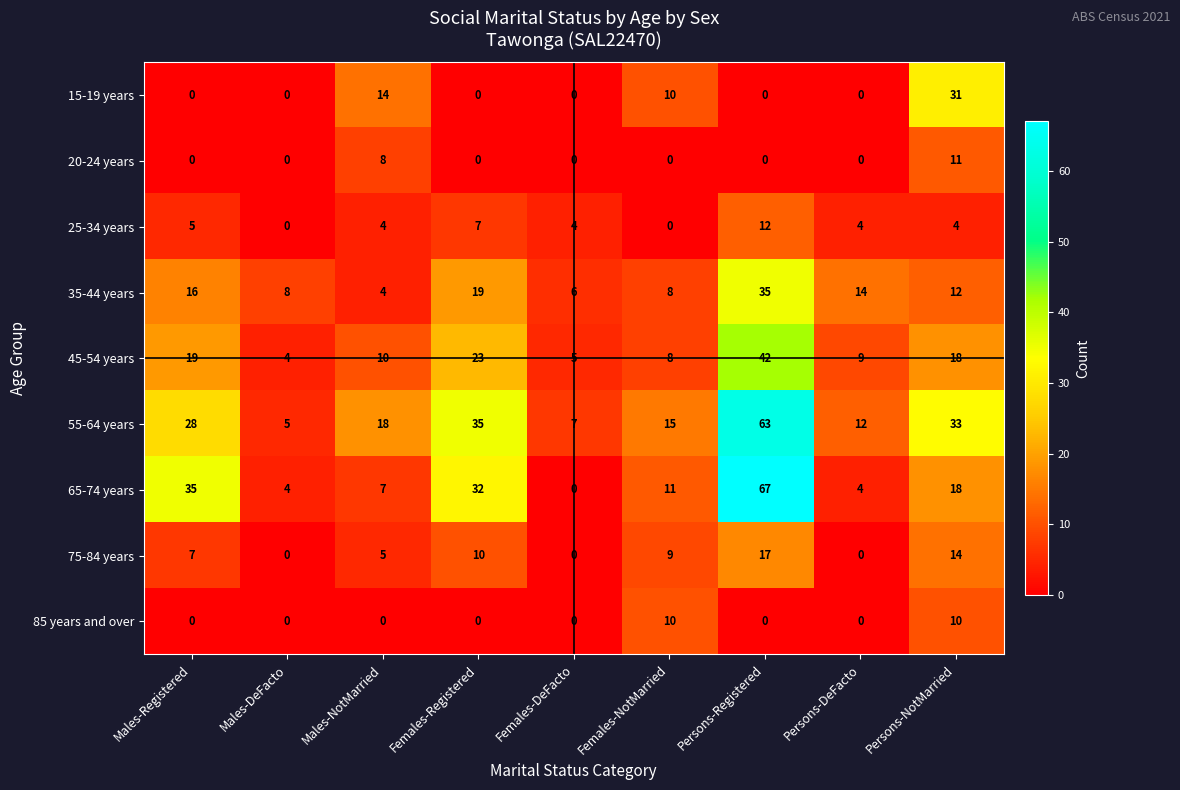

What is the difference between the highest and lowest values at Females-DeFacto?

7